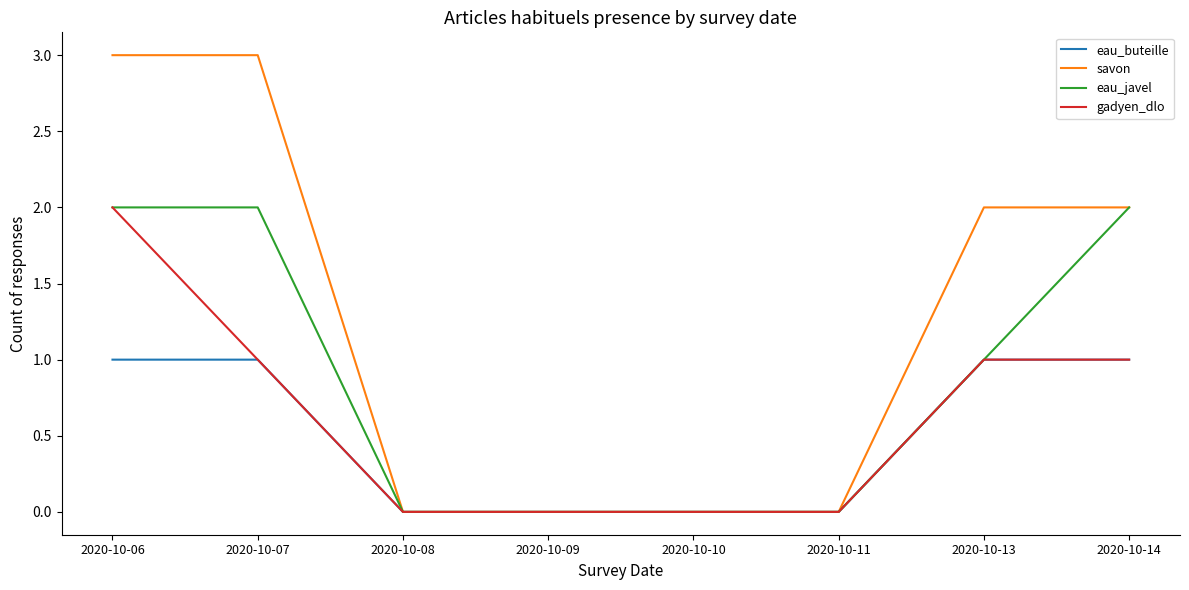

Reading right to left, extract all data points from this chart.

eau_buteille: 2020-10-14=1	2020-10-13=1	2020-10-11=0	2020-10-10=0	2020-10-09=0	2020-10-08=0	2020-10-07=1	2020-10-06=1
savon: 2020-10-14=2	2020-10-13=2	2020-10-11=0	2020-10-10=0	2020-10-09=0	2020-10-08=0	2020-10-07=3	2020-10-06=3
eau_javel: 2020-10-14=2	2020-10-13=1	2020-10-11=0	2020-10-10=0	2020-10-09=0	2020-10-08=0	2020-10-07=2	2020-10-06=2
gadyen_dlo: 2020-10-14=1	2020-10-13=1	2020-10-11=0	2020-10-10=0	2020-10-09=0	2020-10-08=0	2020-10-07=1	2020-10-06=2